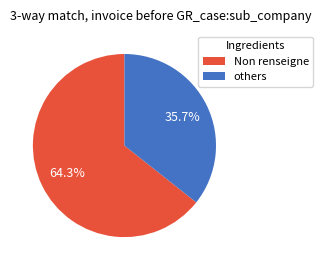

What percentage do Non renseigne and others together represent?

100.0%